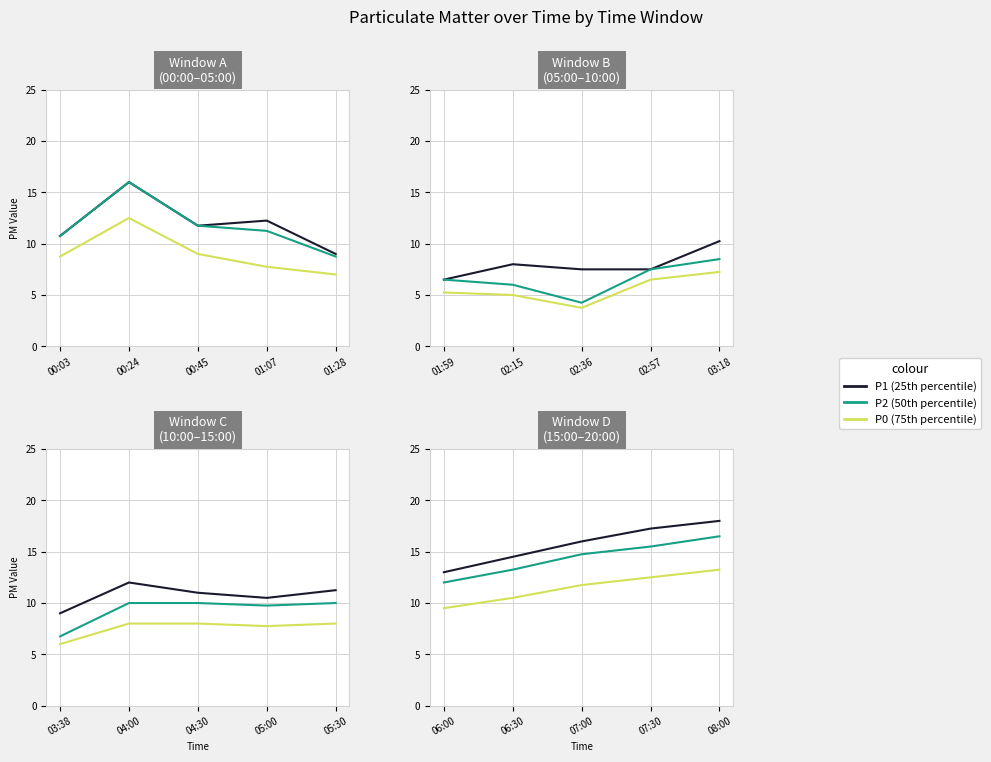

True or false: P2 (50th percentile) has more than 0 interior local peaks.

False